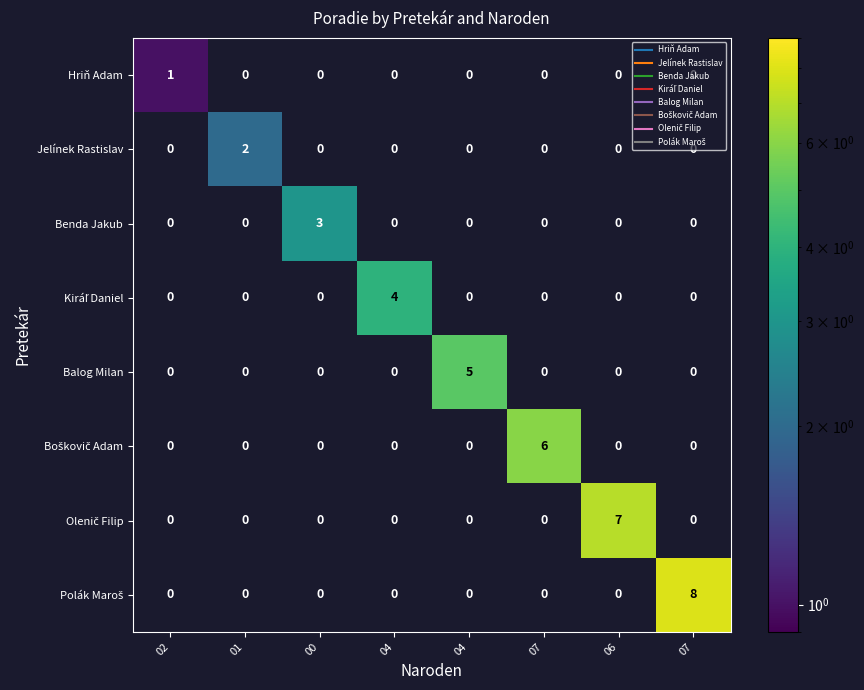

Rank the series by their maximum value, from lowest to highest.

Hriň Adam, Jelínek Rastislav, Benda Jakub, Kiráľ Daniel, Balog Milan, Boškovič Adam, Olenič Filip, Polák Maroš